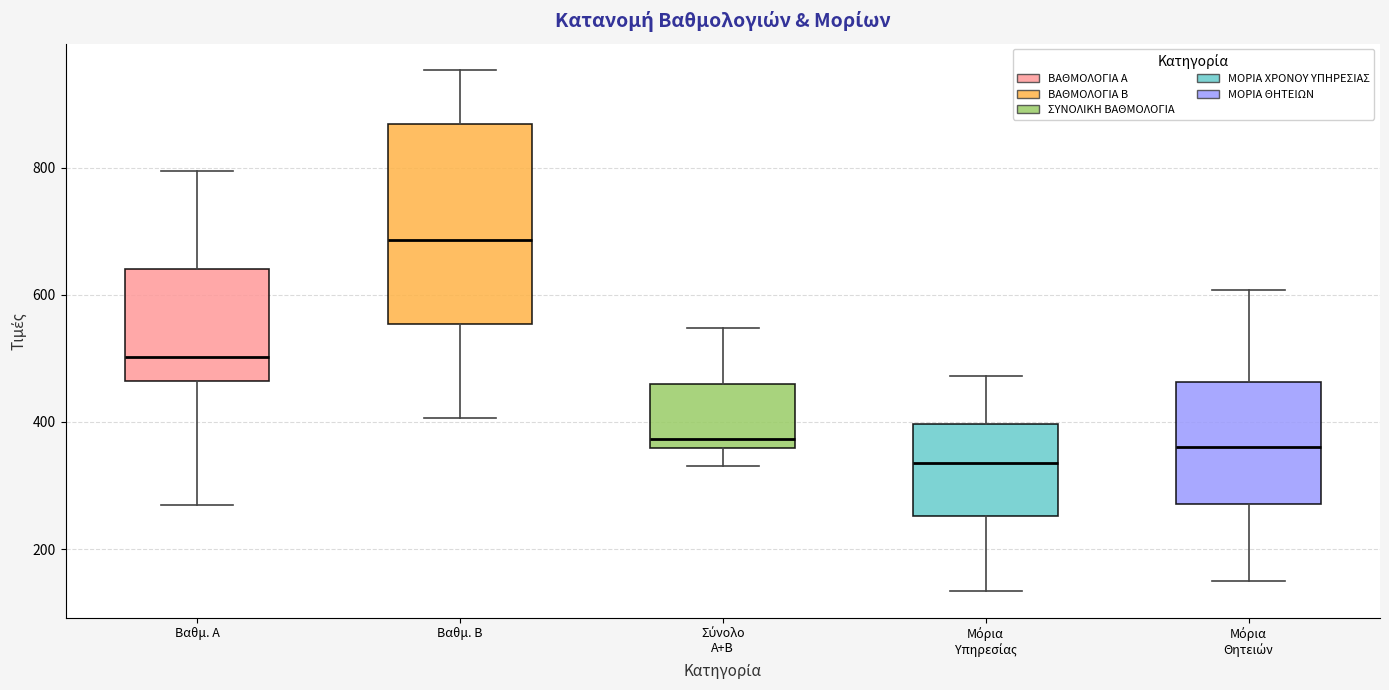

Where is the upper edge of the box for Βαθμ. Α on the y-axis? The values are not printed on the chart, so give them approximately, as read against the axis.

640